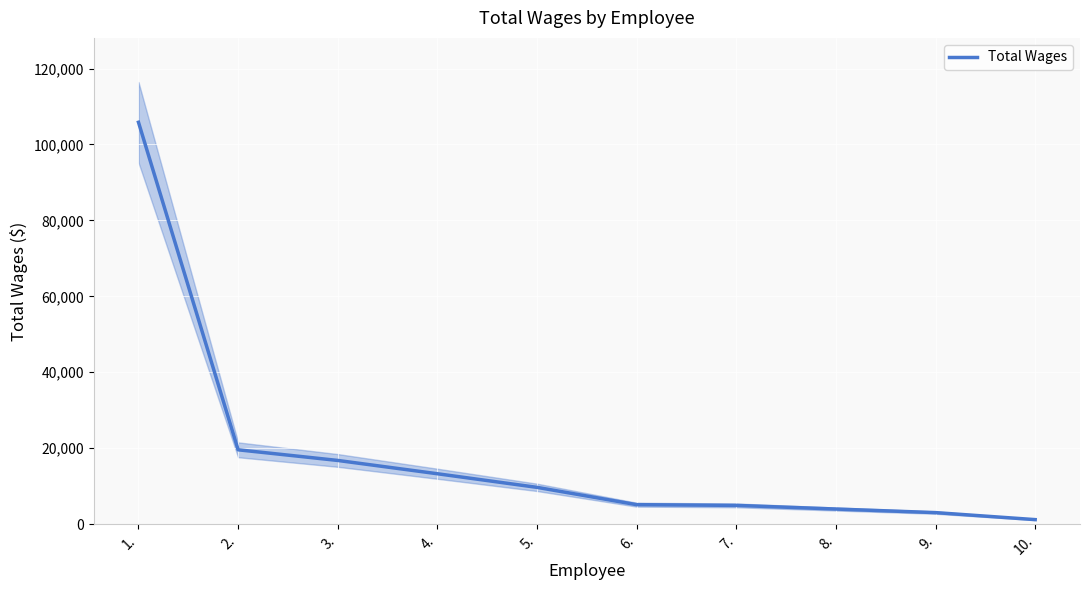

Rank the categories by value from lowest to highest.

10., 9., 8., 7., 6., 5., 4., 3., 2., 1.